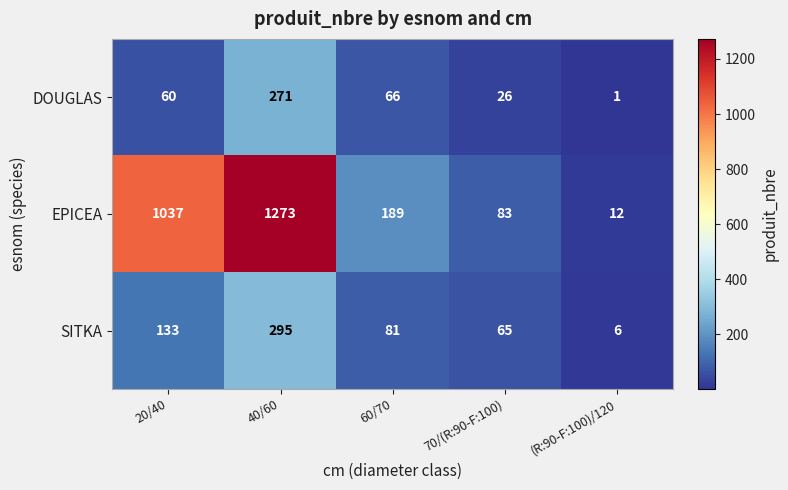

At 70/(R:90-F:100), list the series in order from largest to smallest.

EPICEA, SITKA, DOUGLAS